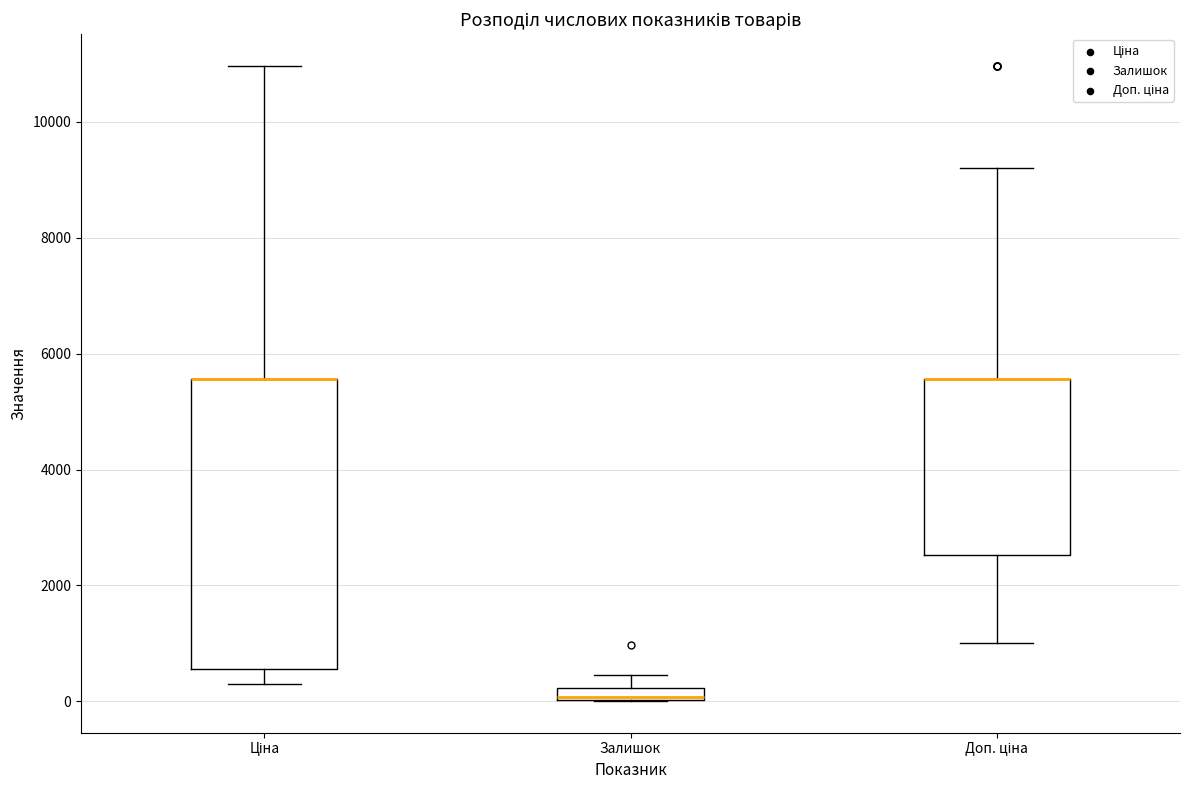

Where does the upper whisker of the box for Доп. ціна end on the y-axis? The values are not printed on the chart, so give them approximately, as read against the axis.

9200